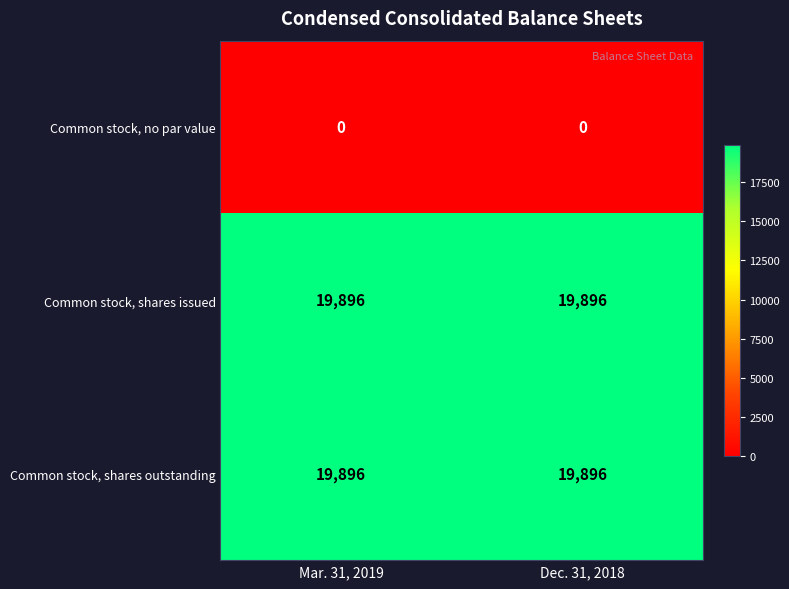

Count the number of categories in the chart.

2